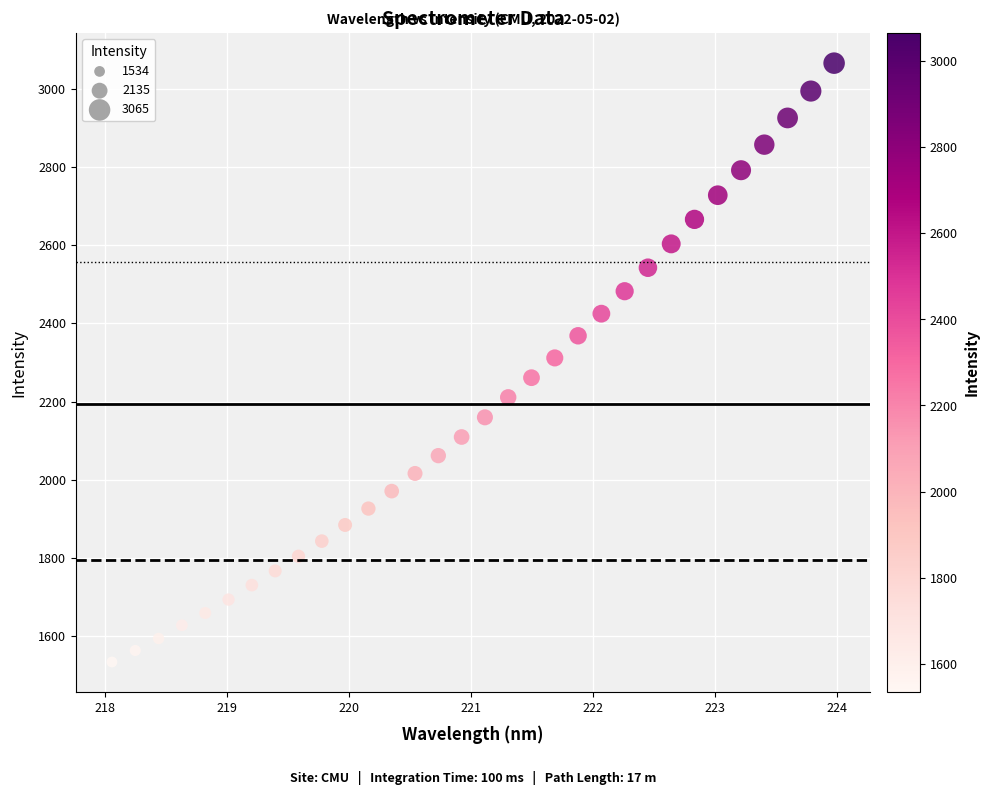

What is the range of X values (max minus min)?

5.9